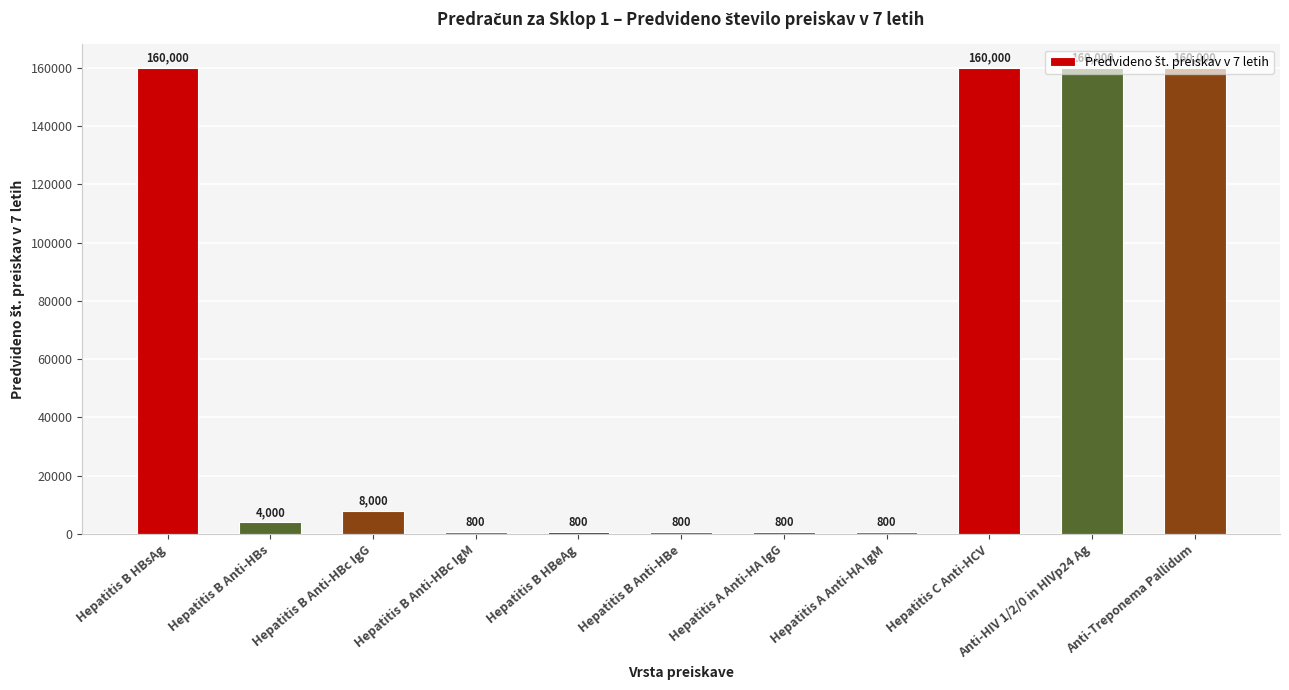

What position from the left is Hepatitis C Anti-HCV?

9